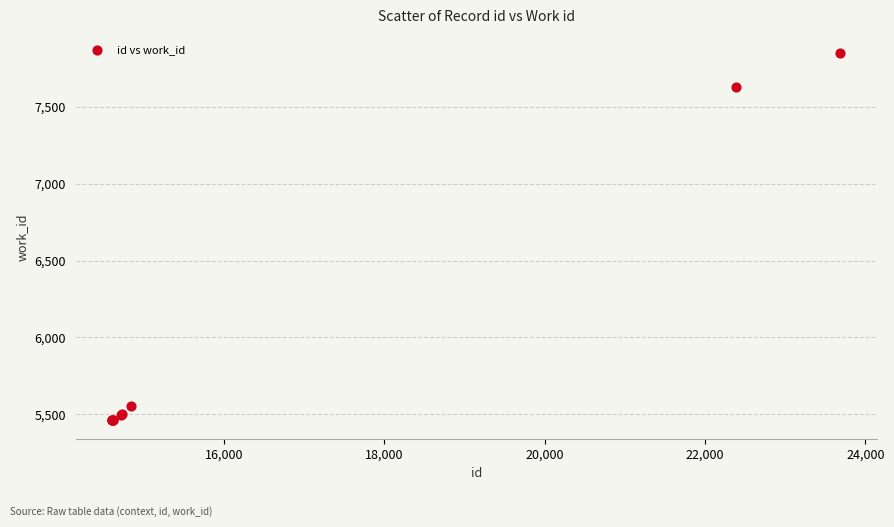

What Y value in the scatter plot is closest to 6655?

7628